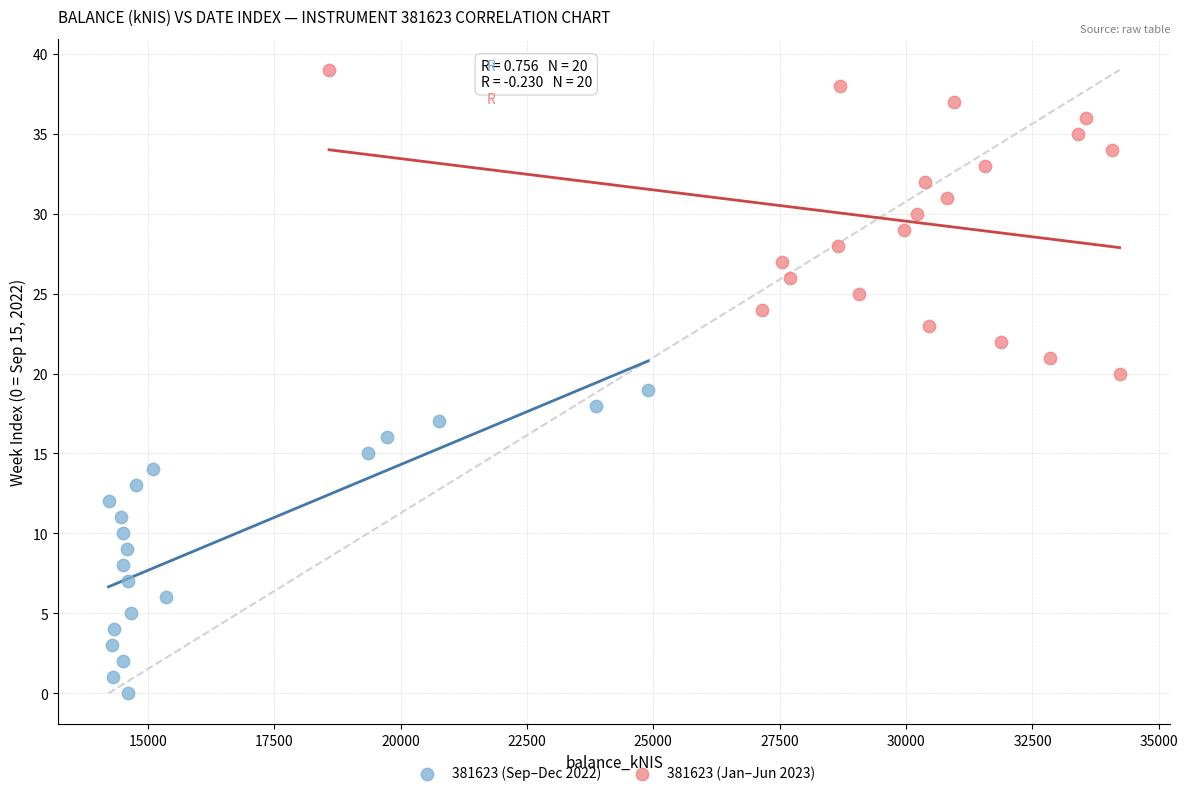

Which series reaches the minimum Y coordinate?

381623 (Sep–Dec 2022)